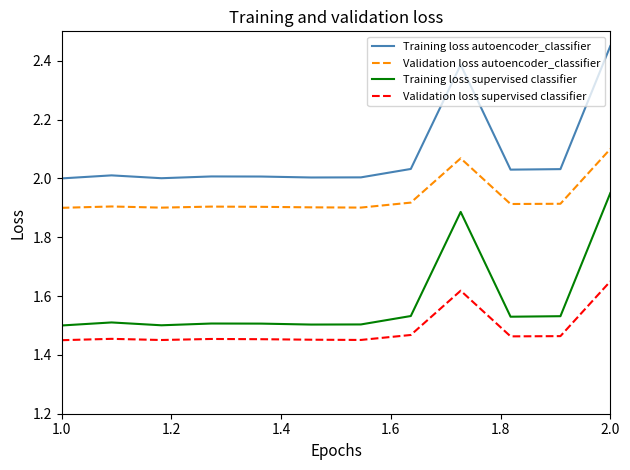

List the series in order of their overall mean, lowest first.

Validation loss supervised classifier, Training loss supervised classifier, Validation loss autoencoder_classifier, Training loss autoencoder_classifier